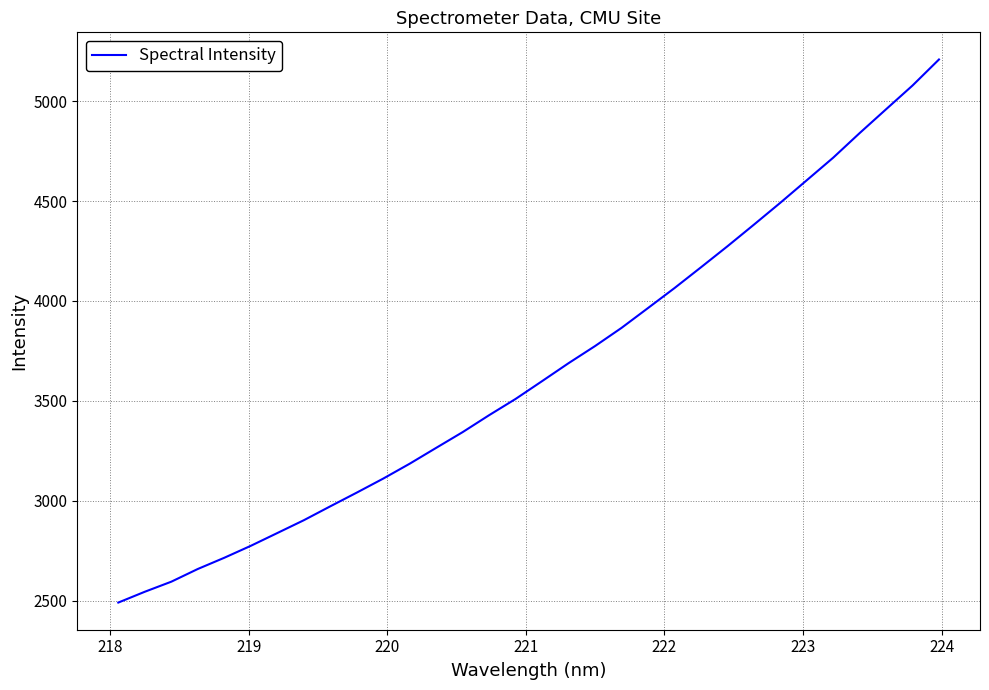

What is the greatest value displayed?

5208.3